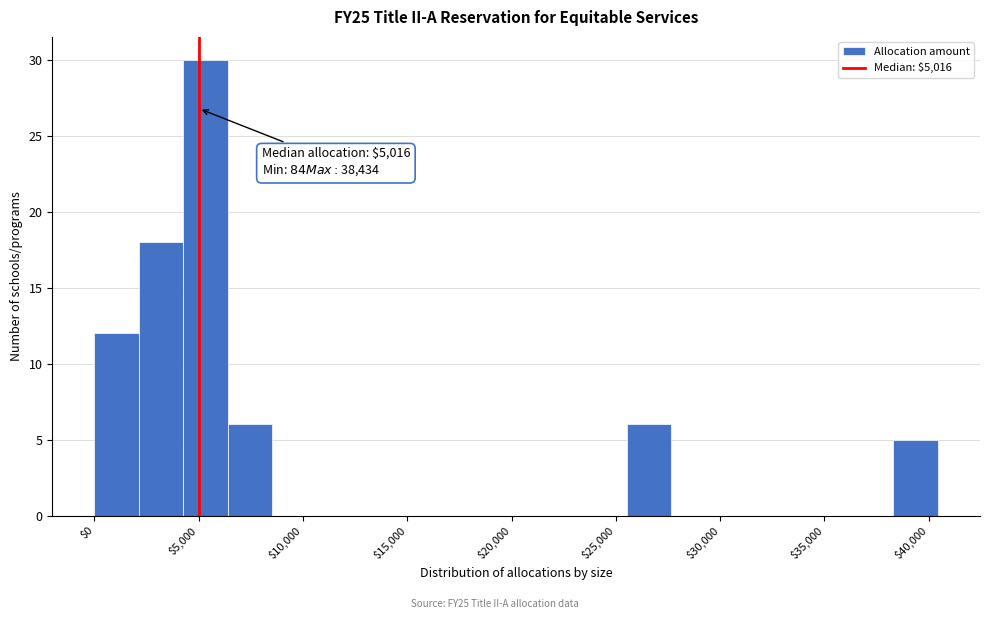

Over which range of the x-axis is the bar tallest?

4500 to 6500